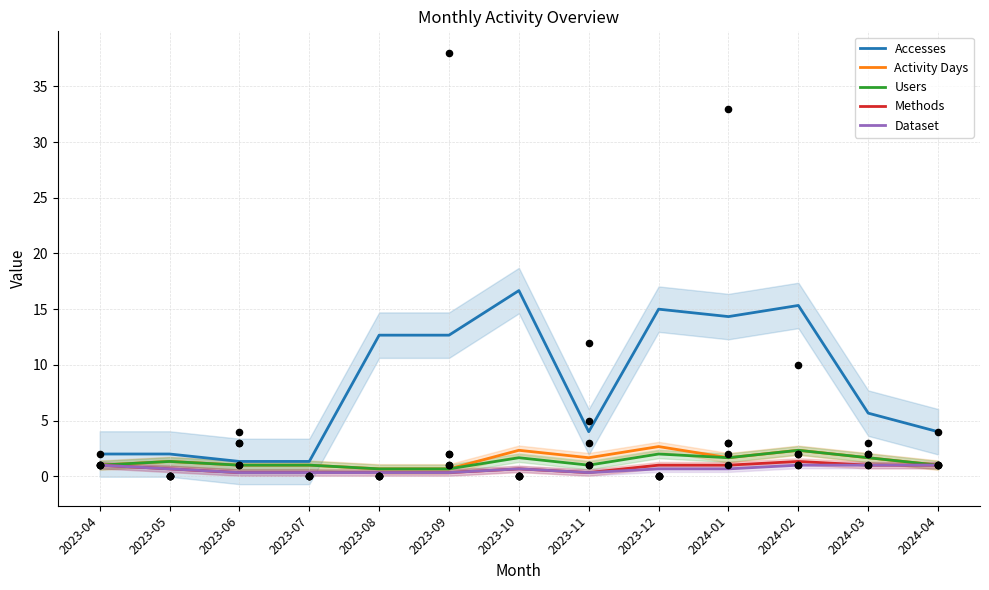

What are all the series names shown in the legend?

Accesses, Activity Days, Users, Methods, Dataset